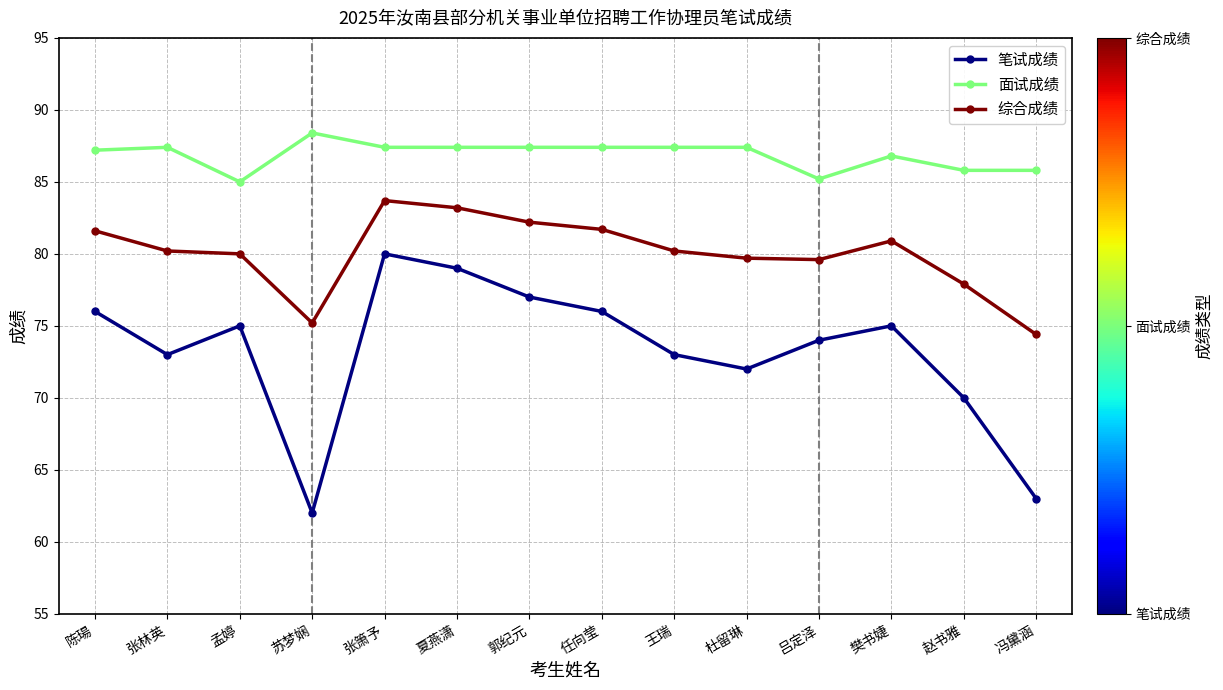

What is the smallest value displayed?

62.0